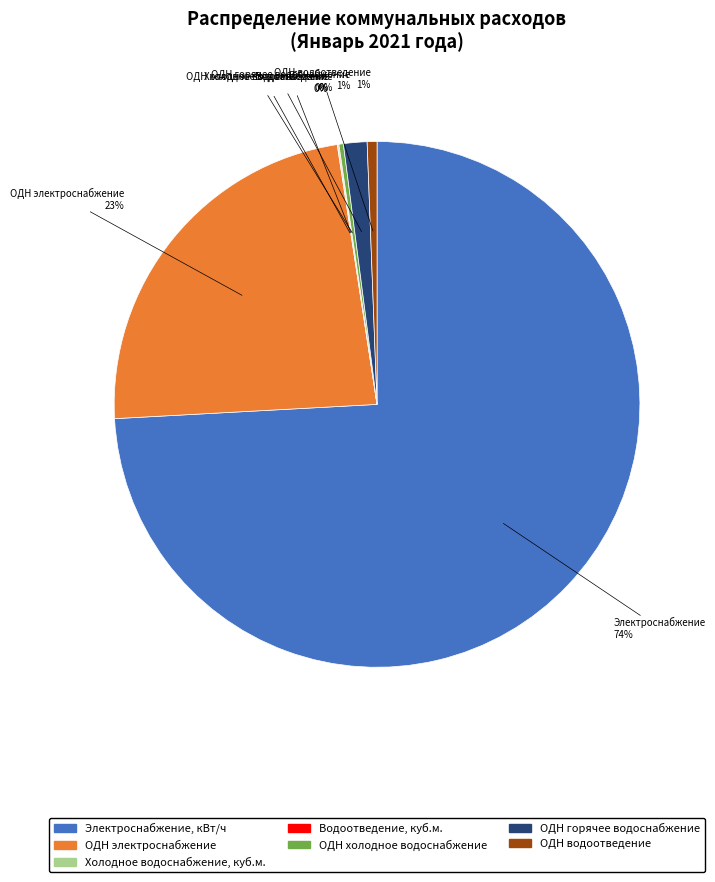

Is there a majority slice in this chart?

Yes